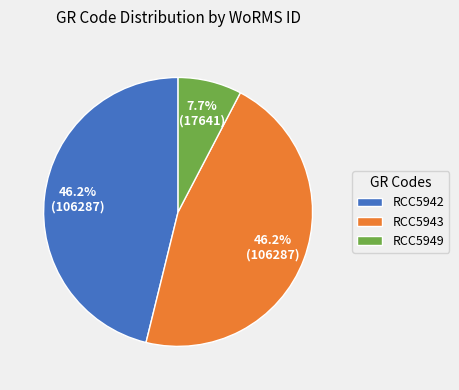

Is the sum of RCC5943 and RCC5949 greater than half?

Yes